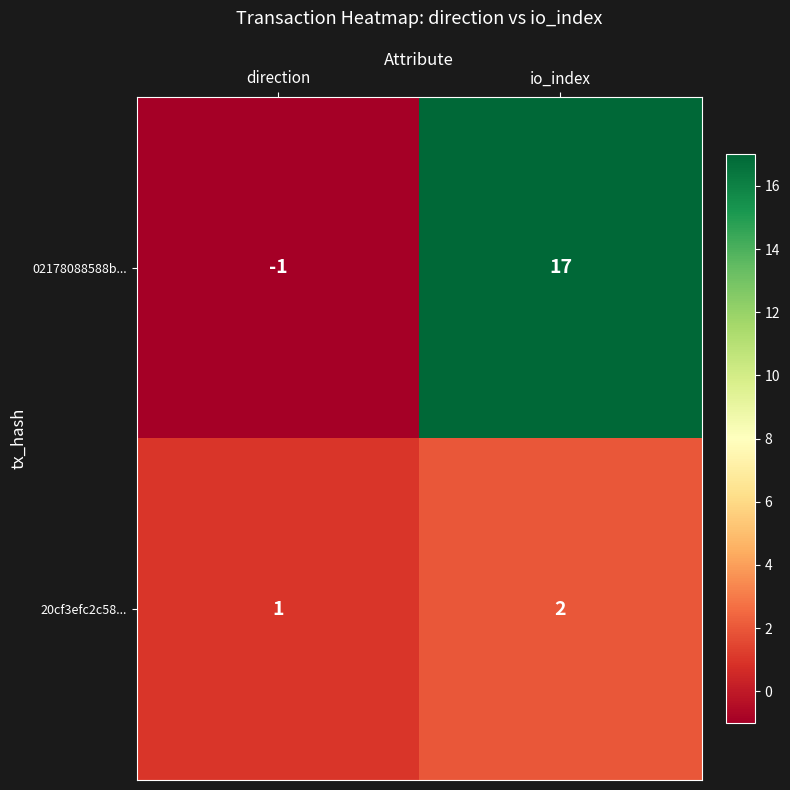

Reading right to left, transcribe all the data shown in this chart.

02178088588b...: io_index=17	direction=-1
20cf3efc2c58...: io_index=2	direction=1